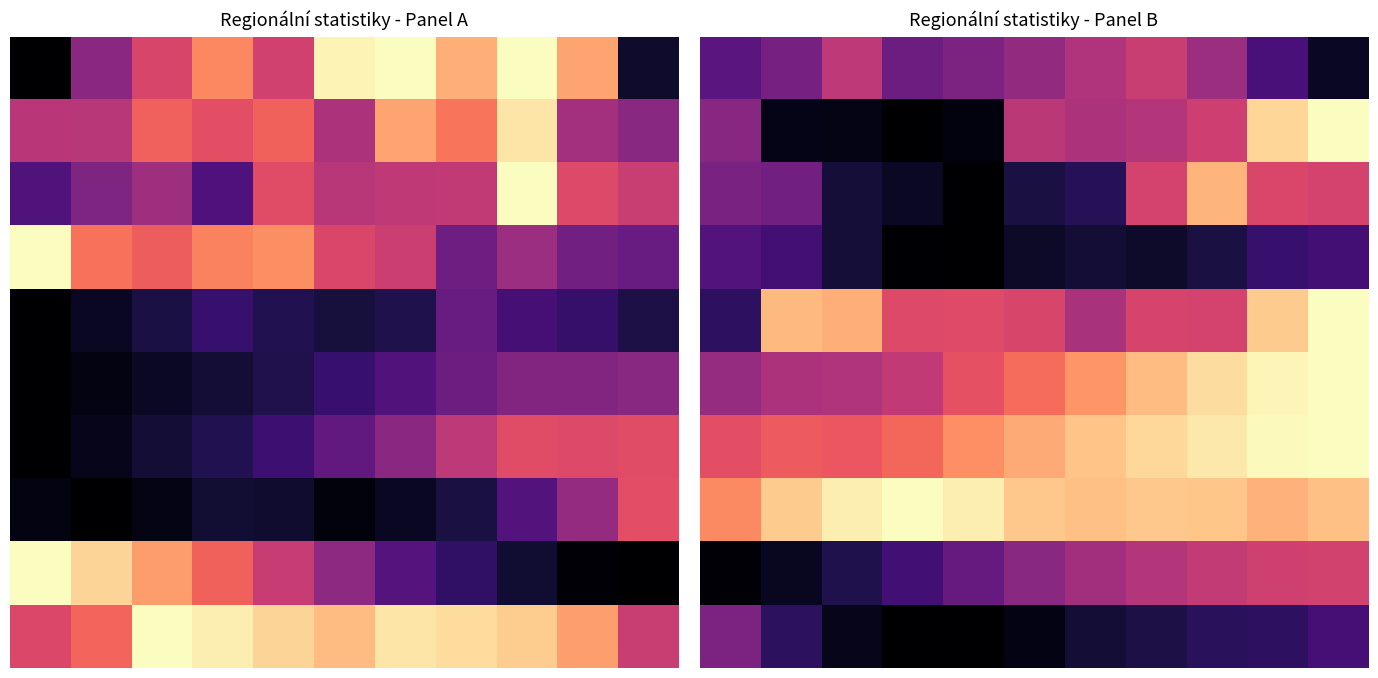

At which category does the chart reach its minimum across all series?

3